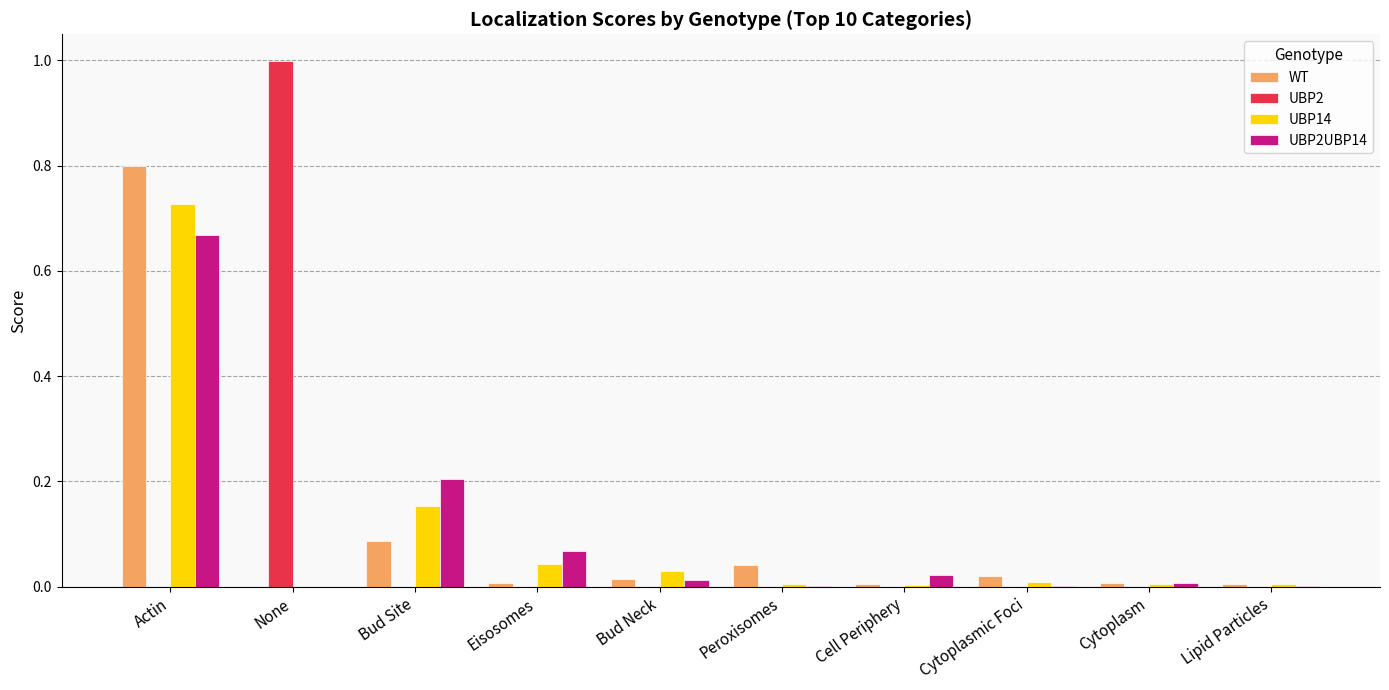

At which category is the sum across all series the highest?

Actin